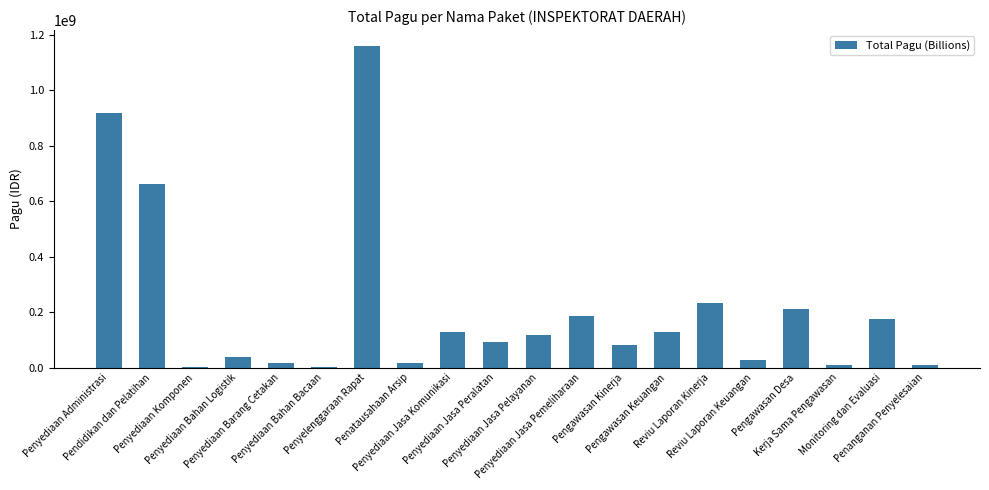

What is the maximum value shown in the chart?

1159317000